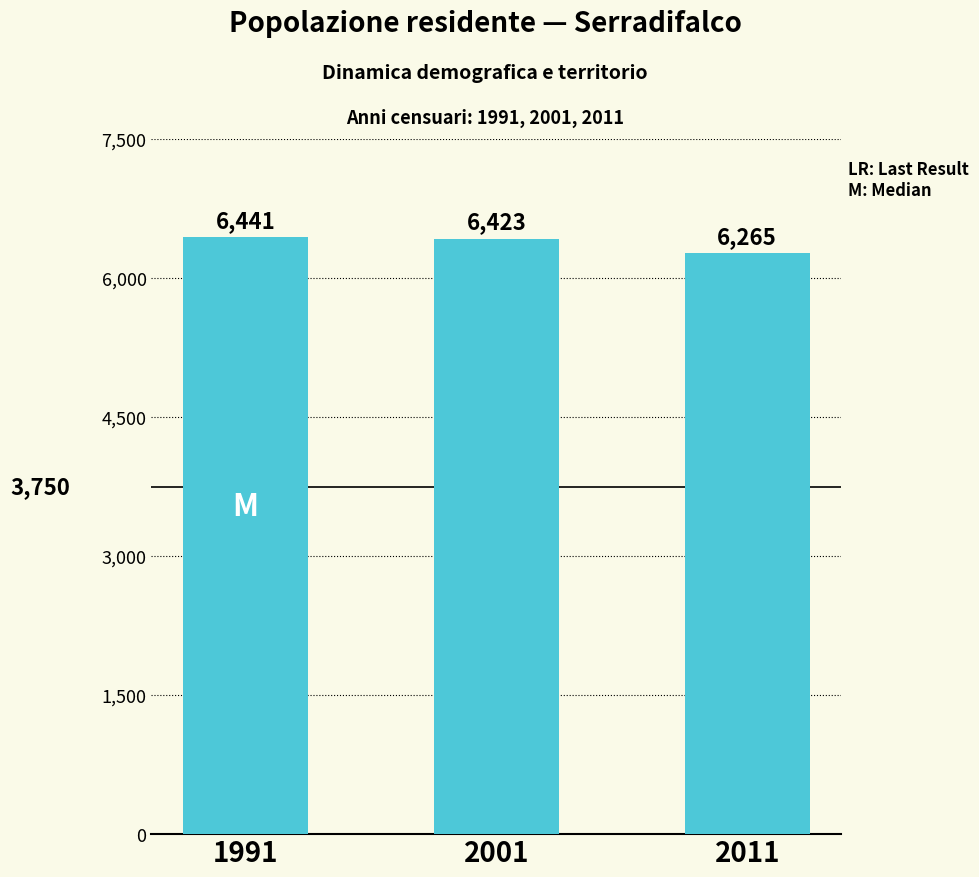

At which category does the chart reach its peak across all series?

1991